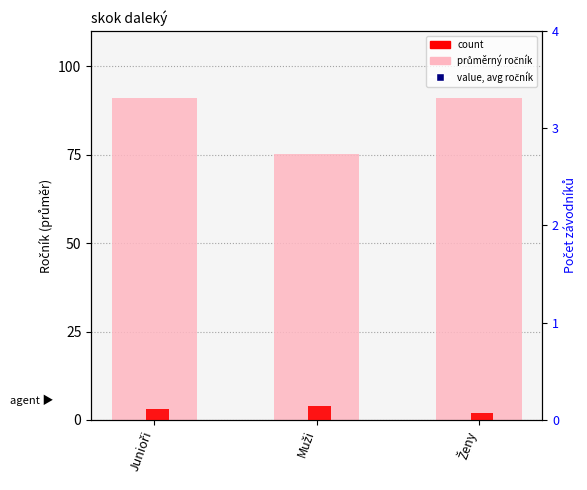

What is the total value across all series at Ženy?

184.0